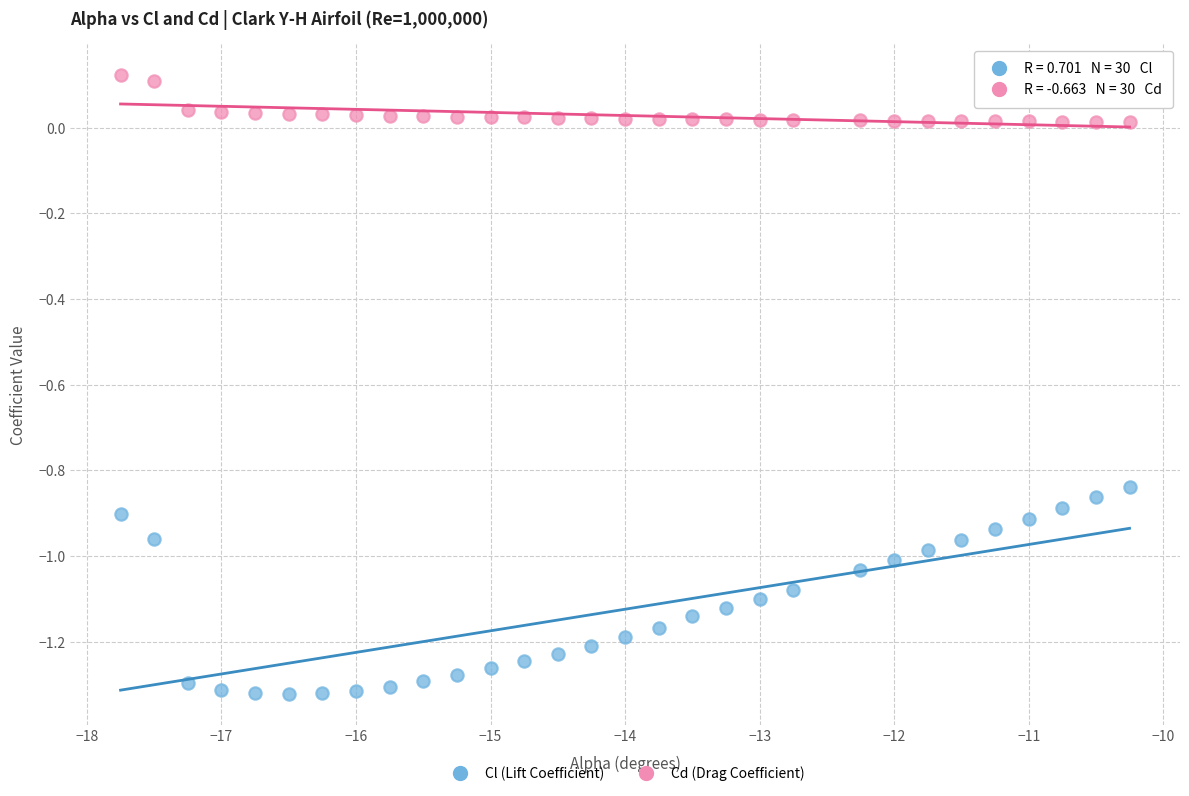

What is the X range (max minus min) for the scatter plot?

7.5